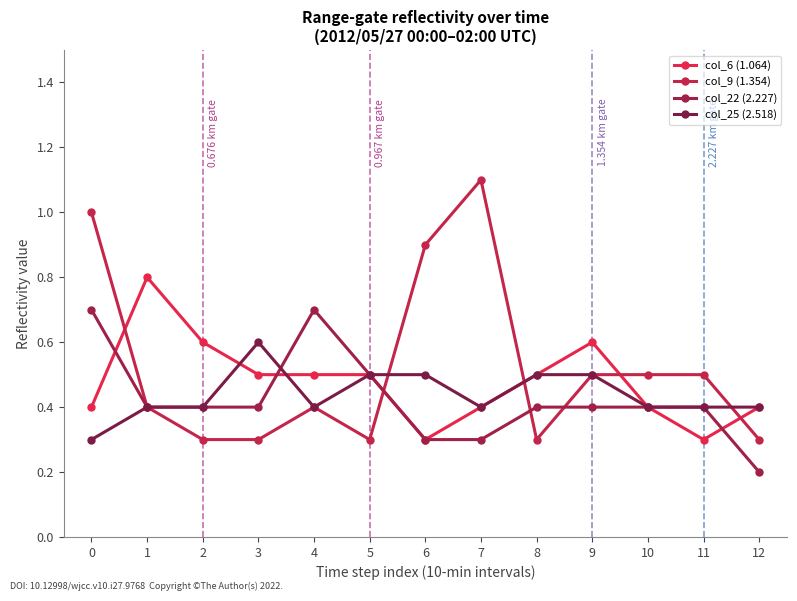

At which category does the chart reach its peak across all series?

7